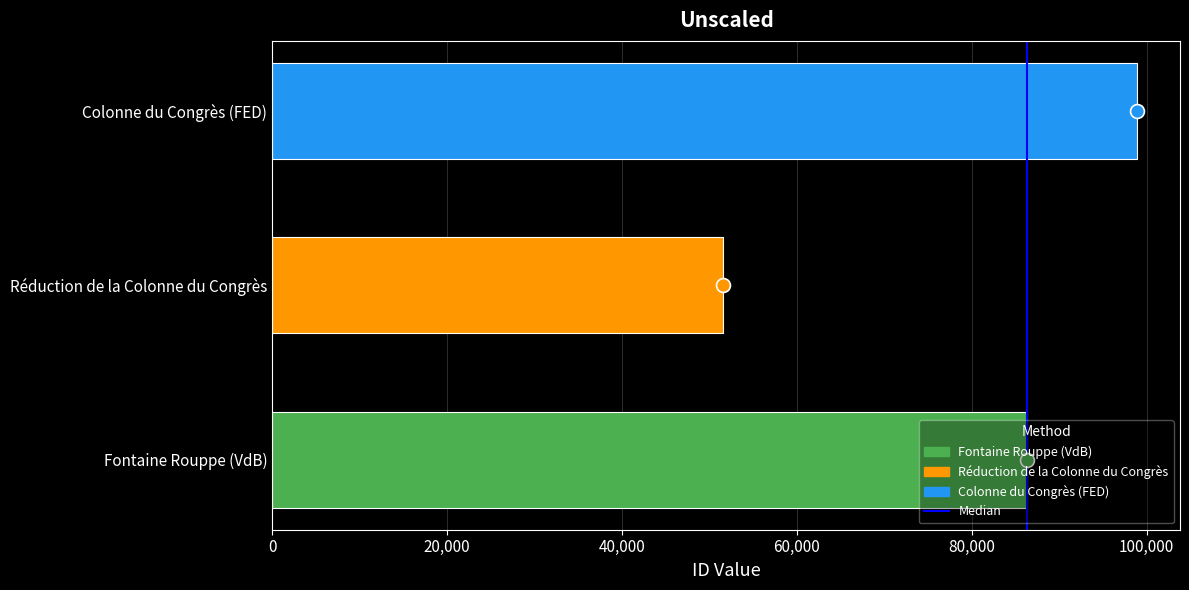

What is the change in value from Fontaine Rouppe (VdB) to Colonne du Congrès (FED)?

+12538